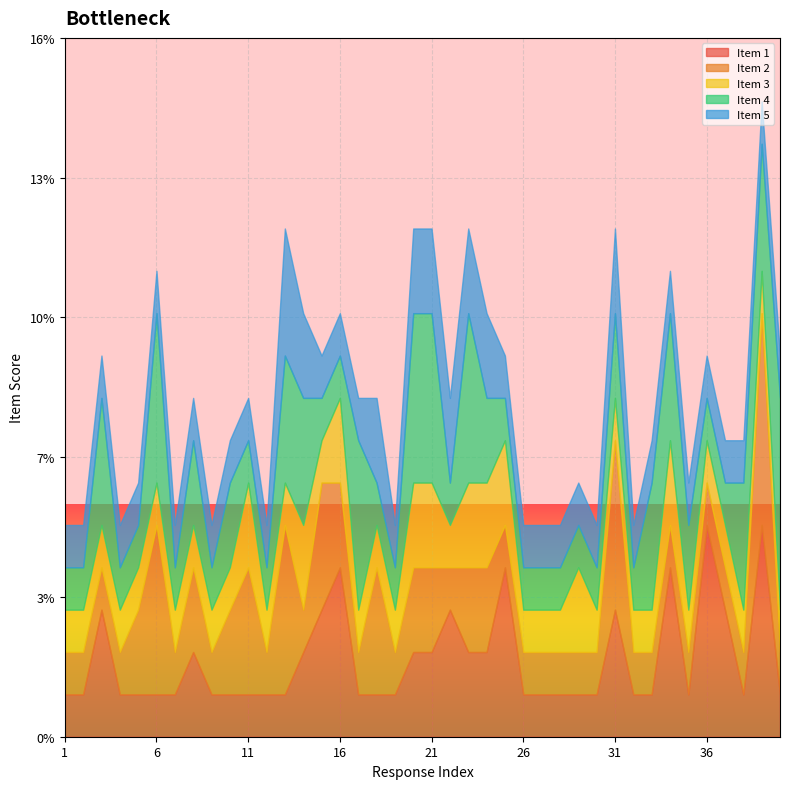

Count the Item 1 values in the range 1 to 3.

35